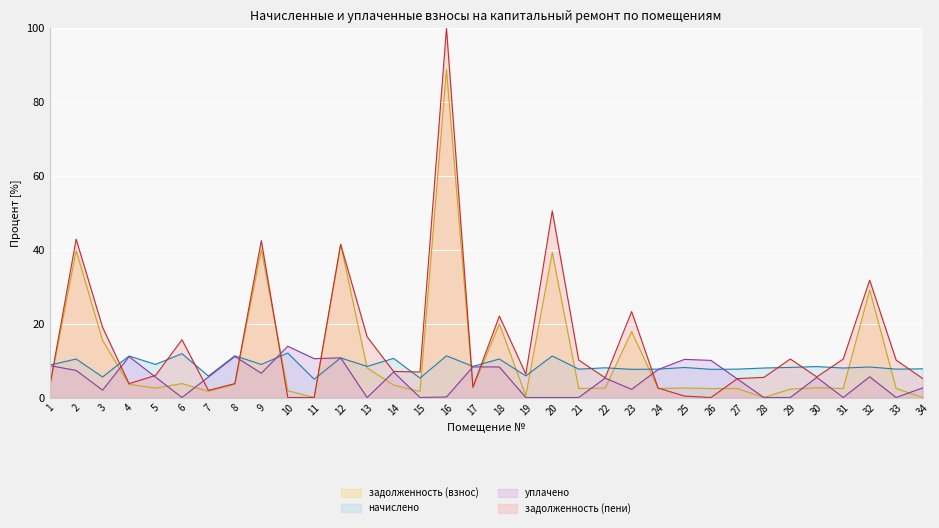

True or false: задолженность (пени) has more than 1 points higher than both neighbors.

True